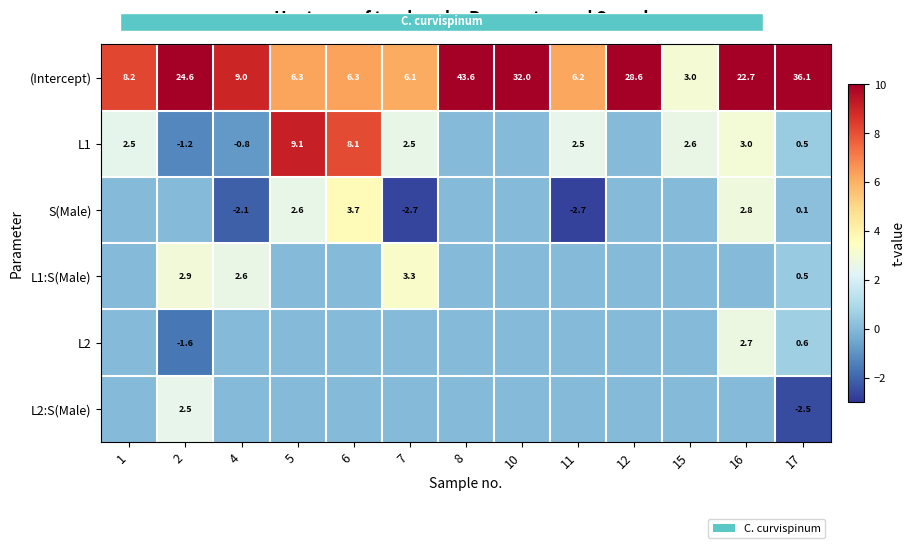

The value of (Intercept) at 5 is 11.1. True or false?

False